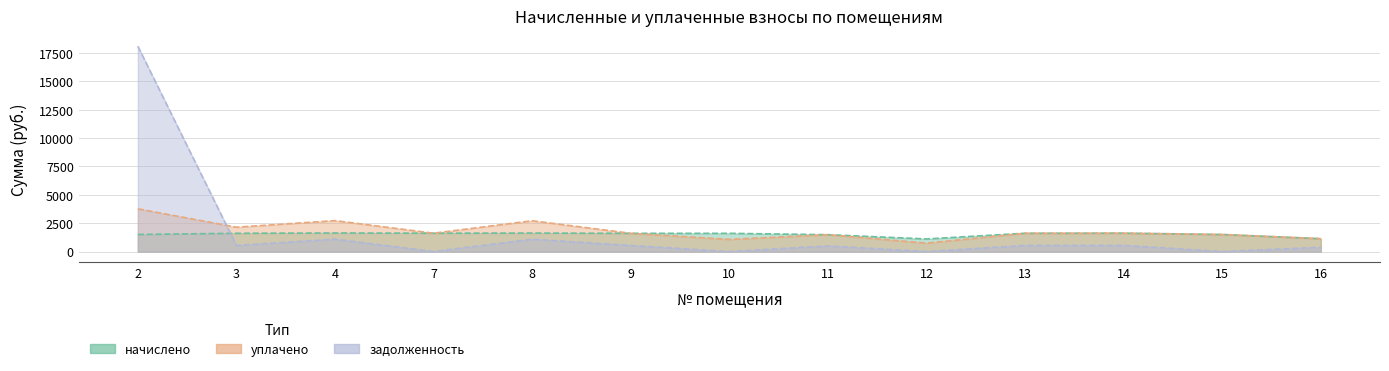

Which series has the largest range (max minus min)?

задолженность